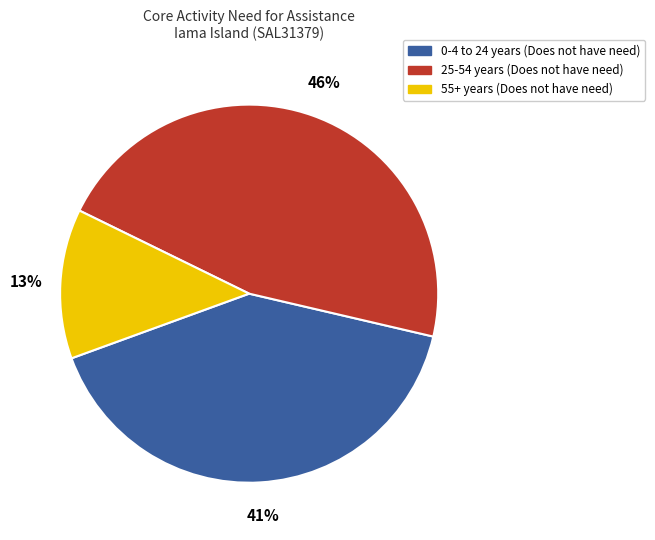

Is it true that 25-54 years (Does not have need) is 46% of the pie?

True